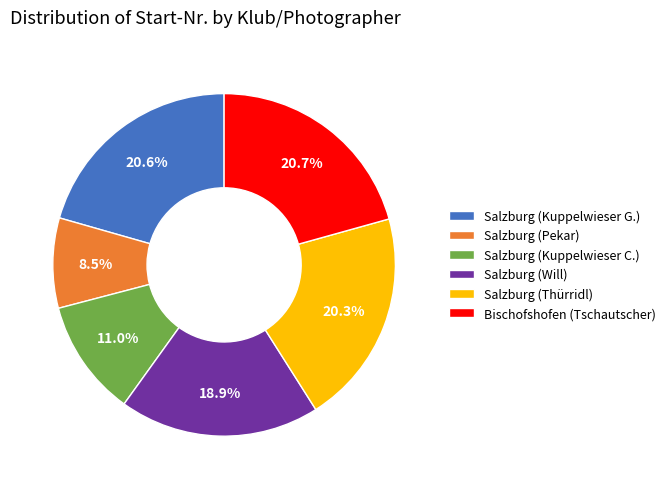

What portion of the pie excludes Salzburg (Kuppelwieser G.)?

79.4%